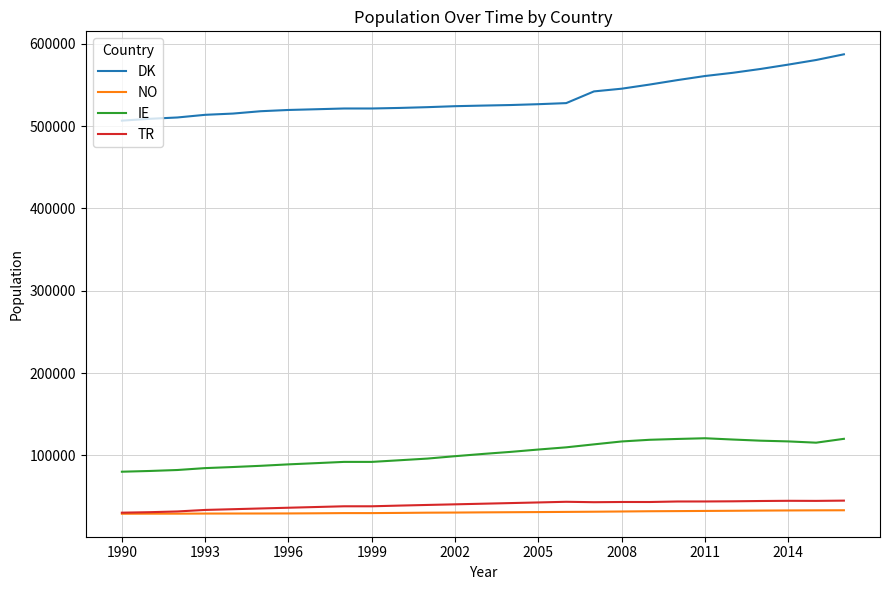

Which series has the widest spread of values?

DK